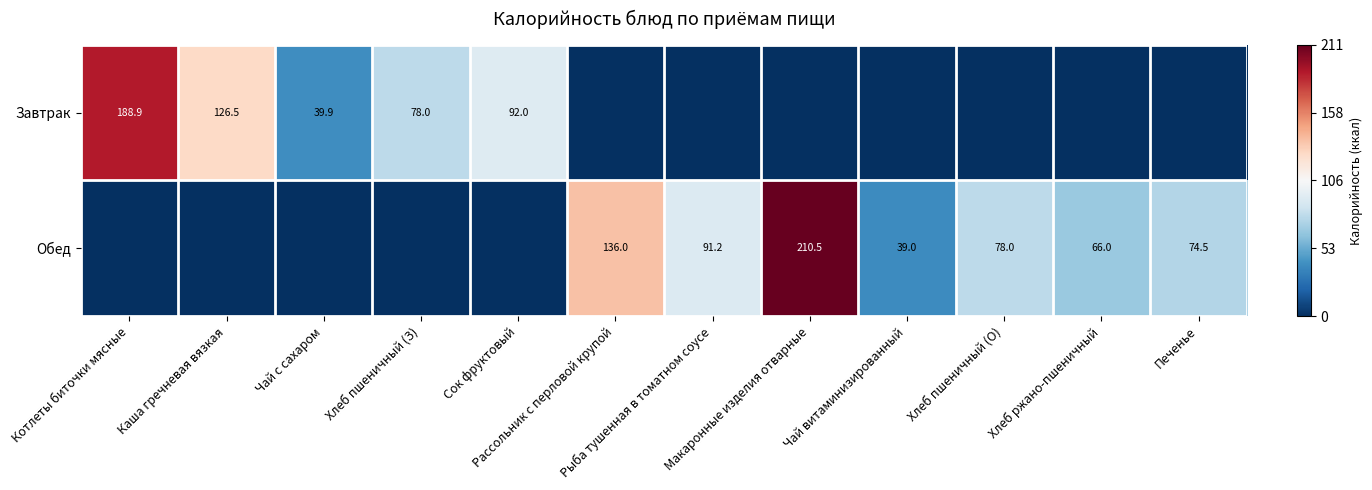

Rank the series by their maximum value, from lowest to highest.

Завтрак, Обед